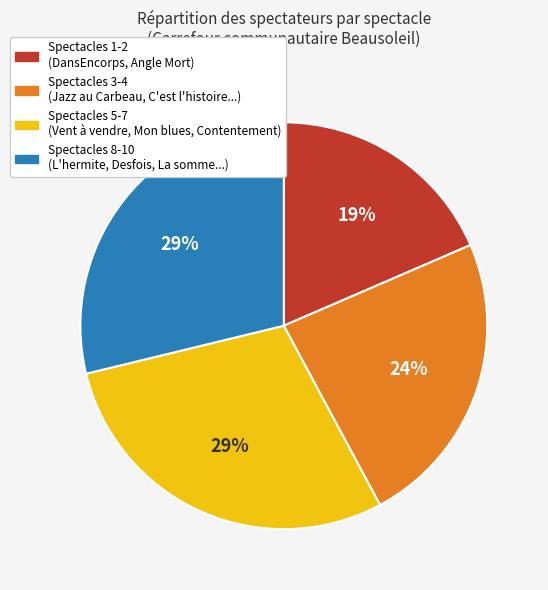

Does any single category account for the majority?

No